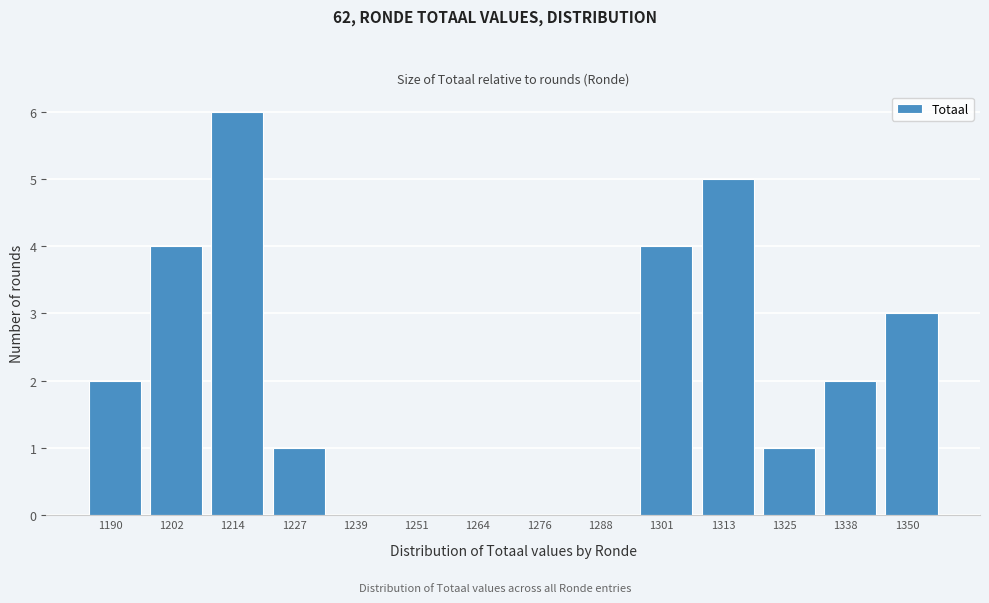

Reading left to right, list all the values displayed in this chart.

1190=2	1202=4	1214=6	1227=1	1239=0	1251=0	1264=0	1276=0	1288=0	1301=4	1313=5	1325=1	1338=2	1350=3